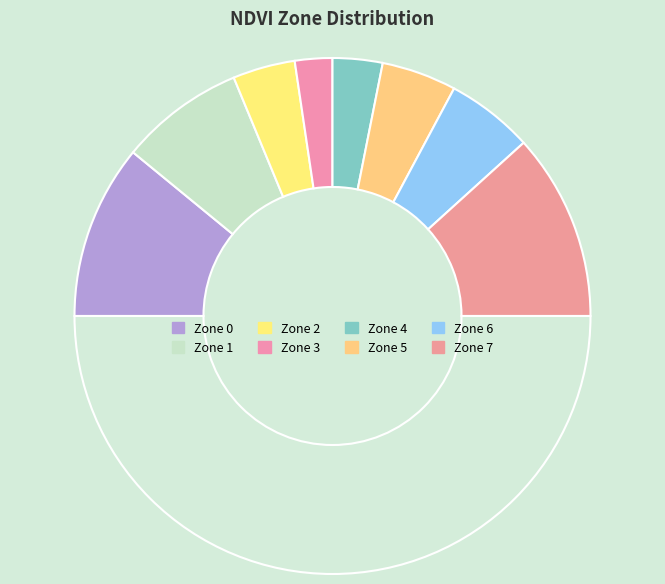

Count the number of slices in the pie.

9